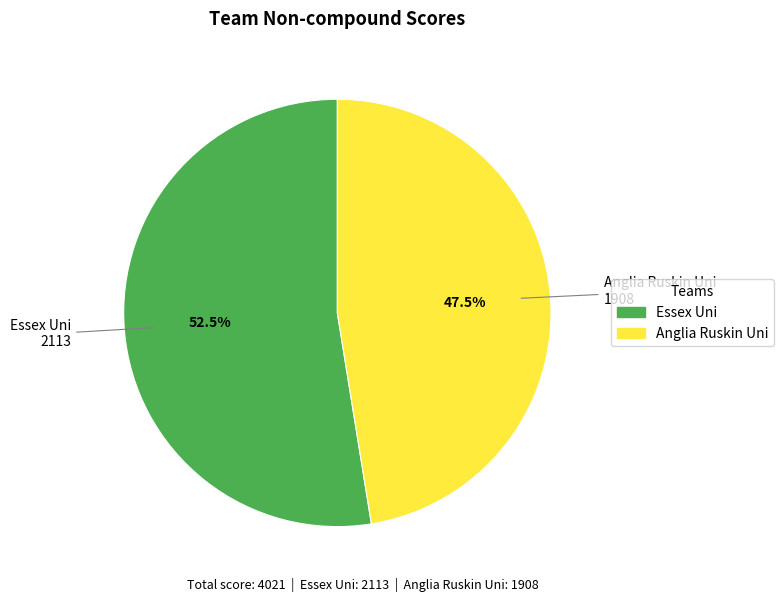

Which category has the biggest portion of the pie?

Essex Uni